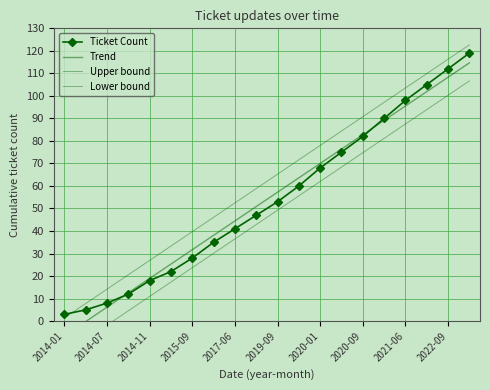

What is the difference between the maximum and second lowest values in the Upper bound series?

114.8